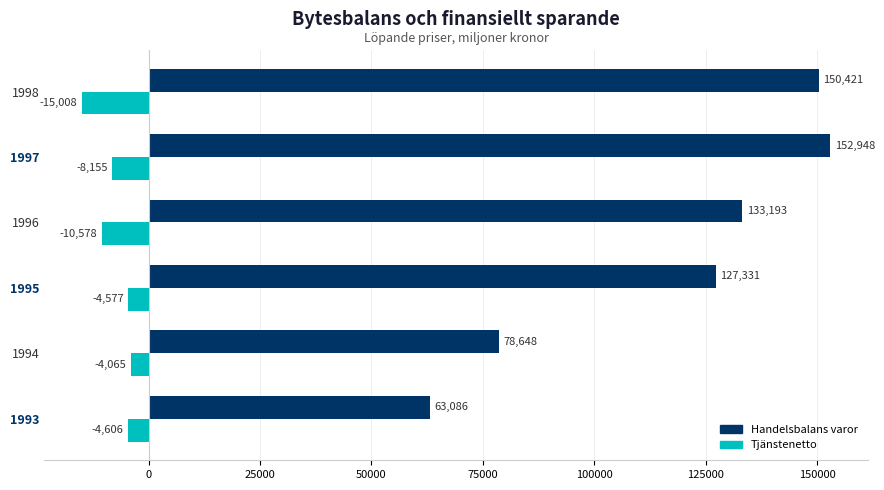

Which series has the largest range (max minus min)?

Handelsbalans varor